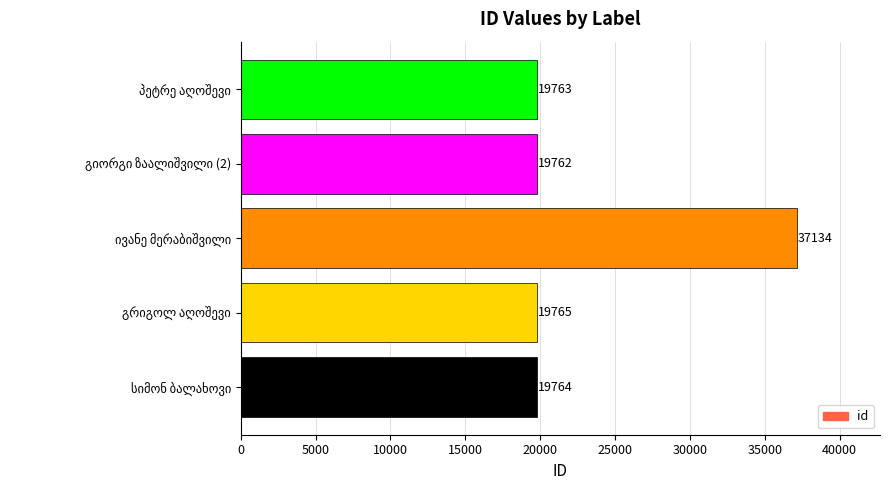

What is the maximum value shown in the chart?

37134